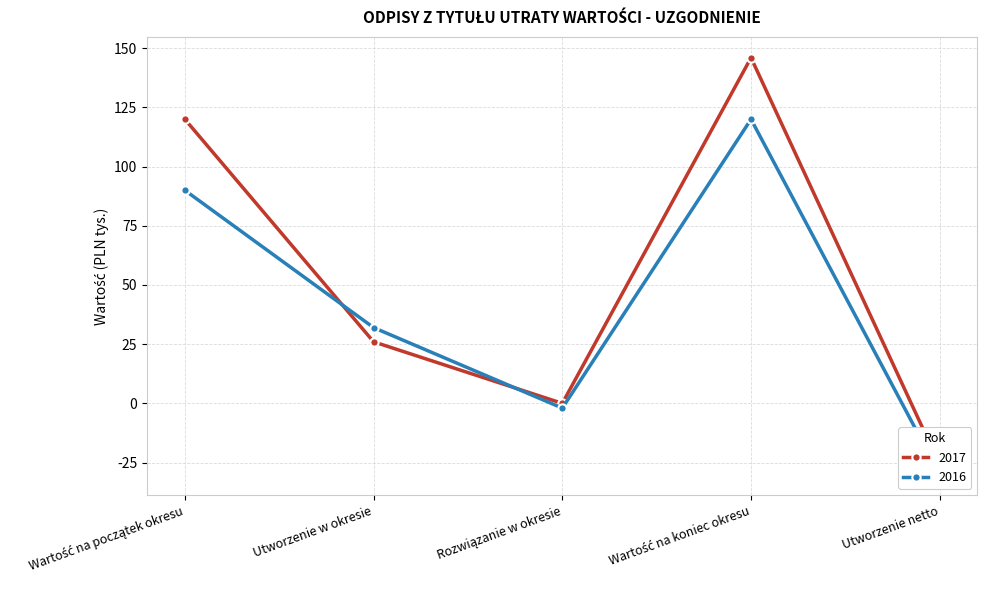

After their last crossing, which series has the higher values: 2017 or 2016?

2017